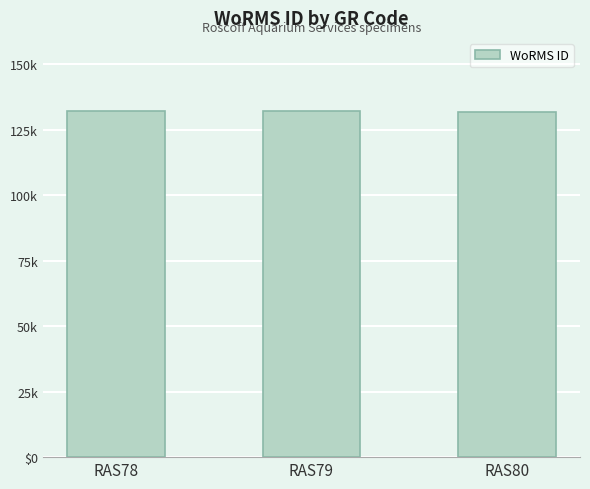

What is the approximate value at RAS79, to the nearest 50?

132250